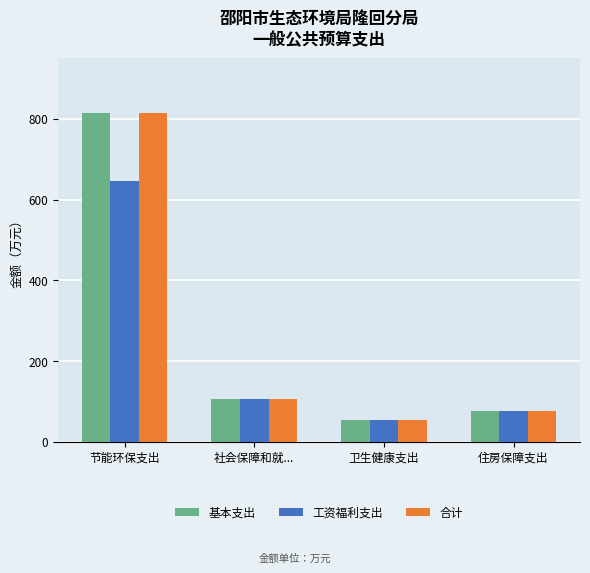

At how many categories does at least one series exceed 62?

3